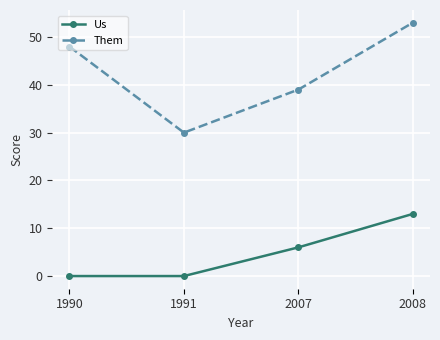

True or false: Us and Them intersect in this chart.

False